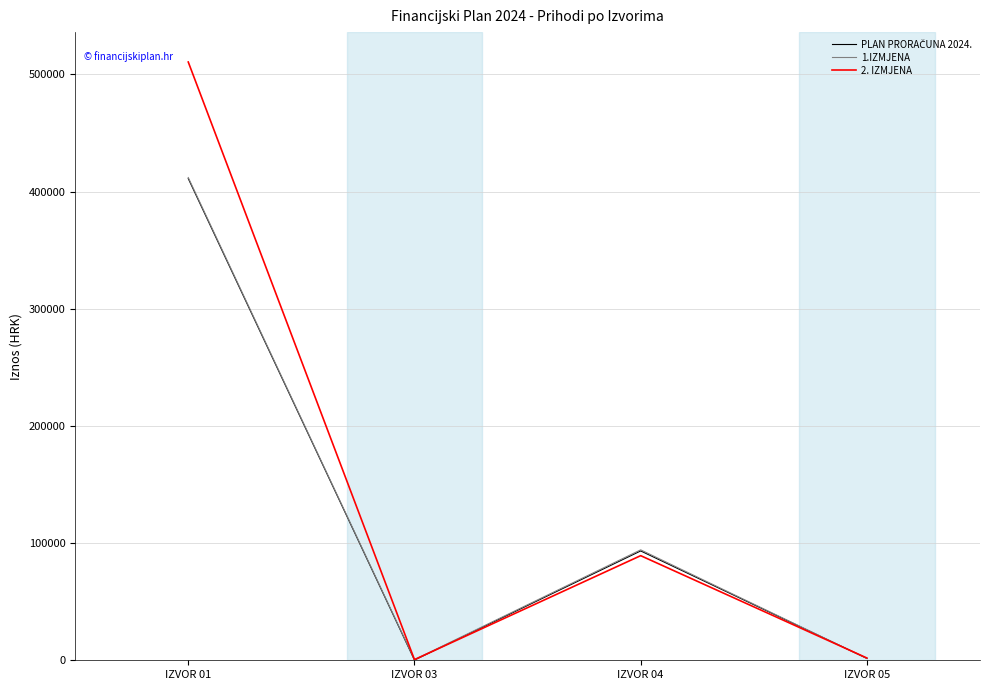

How many categories are shown in the chart?

4